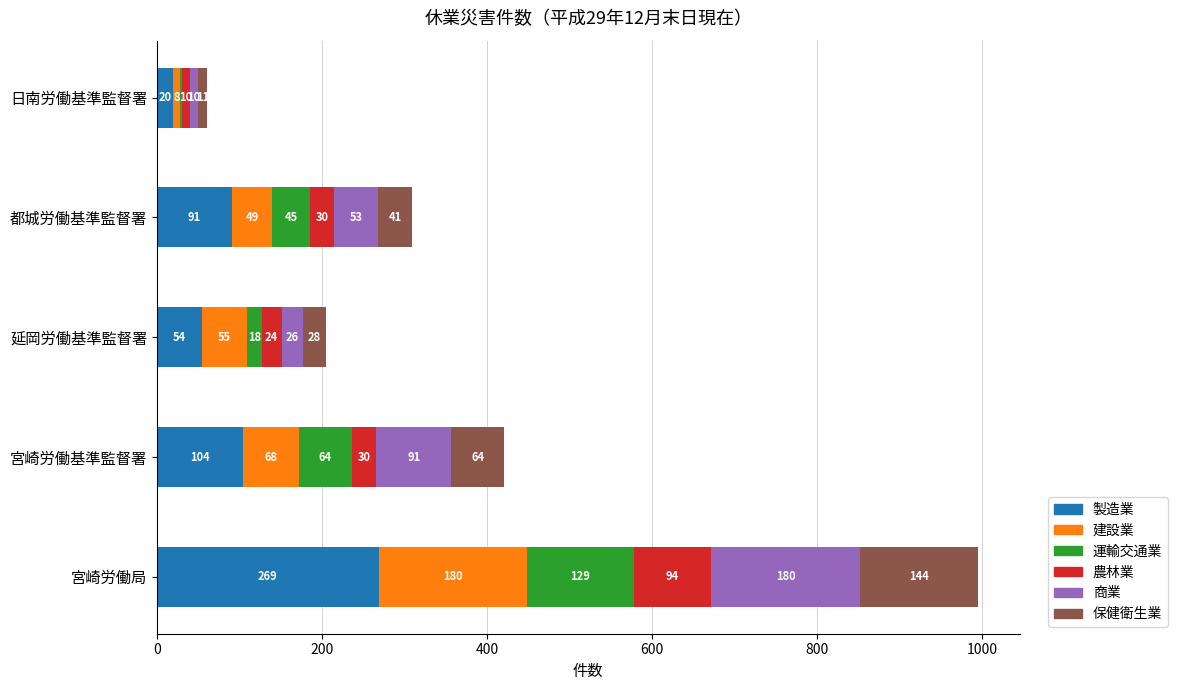

At which label does 製造業 reach its peak?

宮崎労働局